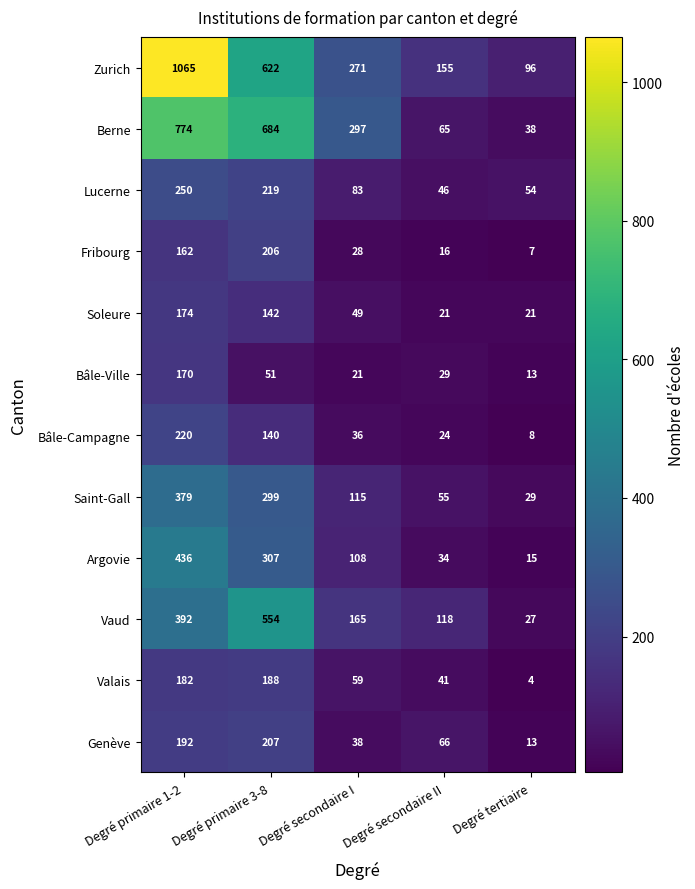

What is the maximum value shown in the chart?

1065